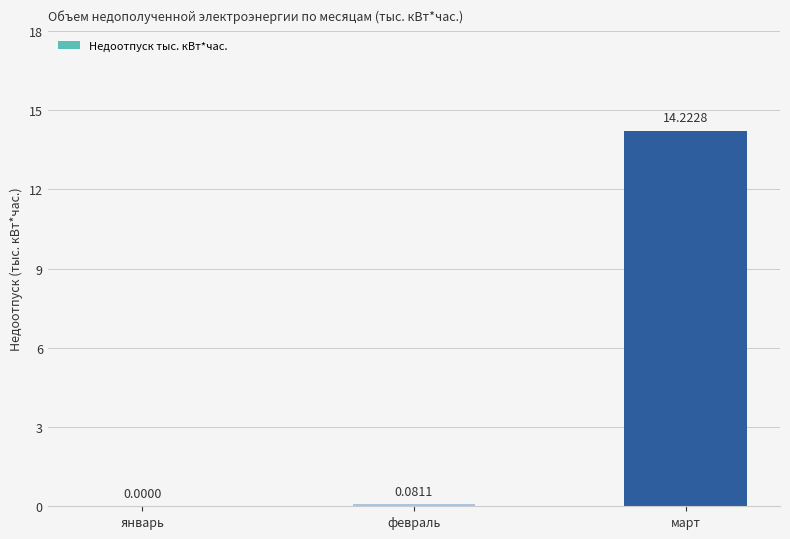

What is the change in value from январь to март?

+14.2